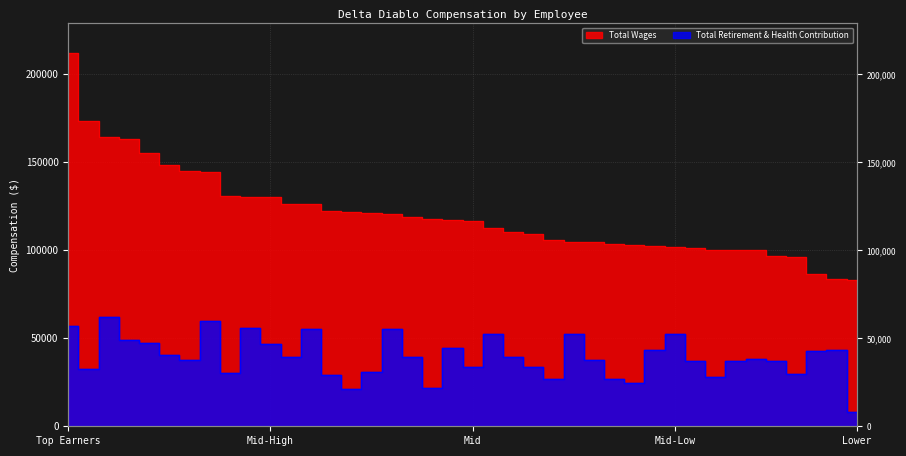

The Total Retirement & Health Contribution series shows 39268 at 17. True or false?

True